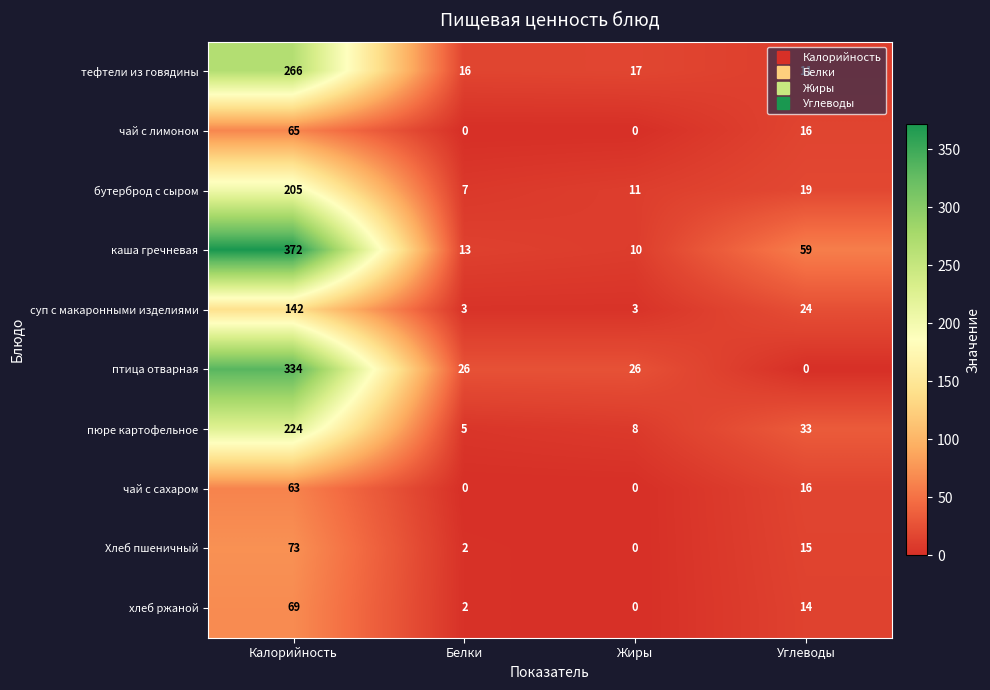

Count the number of categories in the chart.

4